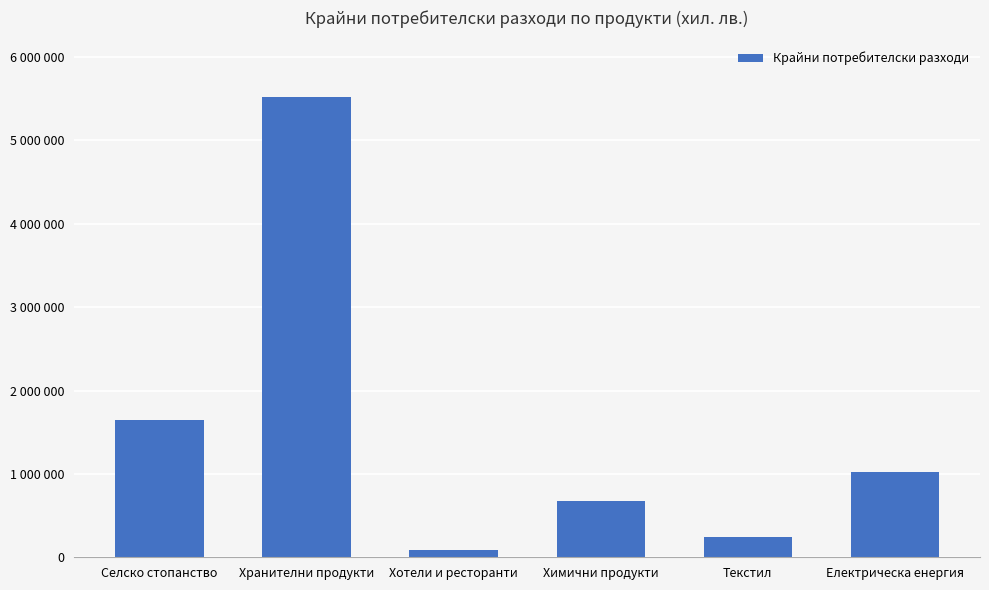

Does the chart contain any negative values?

No